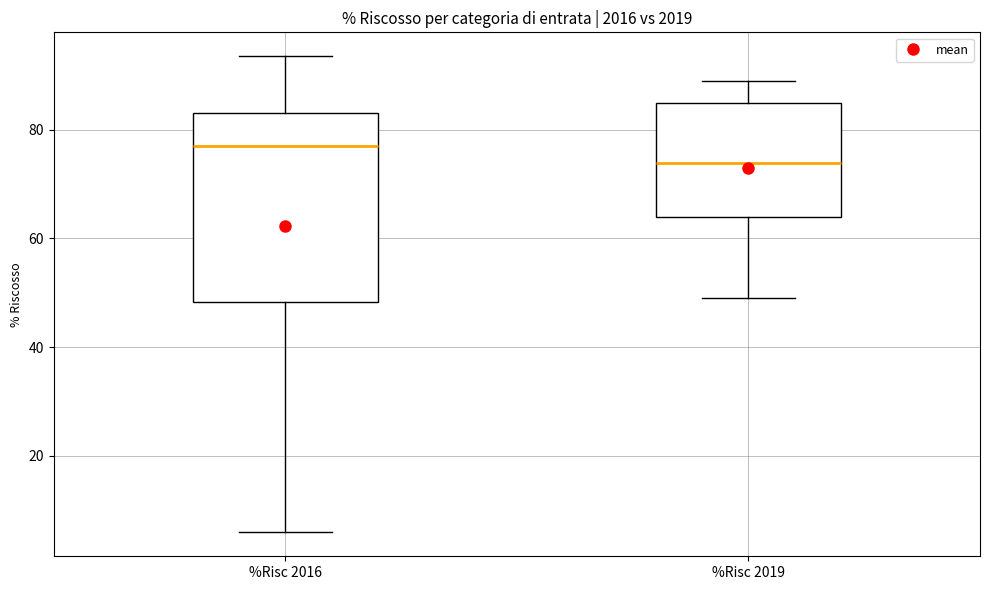

Reading left to right, transcribe this box plot: for each box, give where its median line is, the range the box spans, and where its two whiskers end, as read against the y-axis. The values are not printed on the chart, so give them approximately, as read against the axis.

%Risc 2016: median 76, box 48 to 84, whiskers 6 to 94
%Risc 2019: median 74, box 64 to 84, whiskers 48 to 90